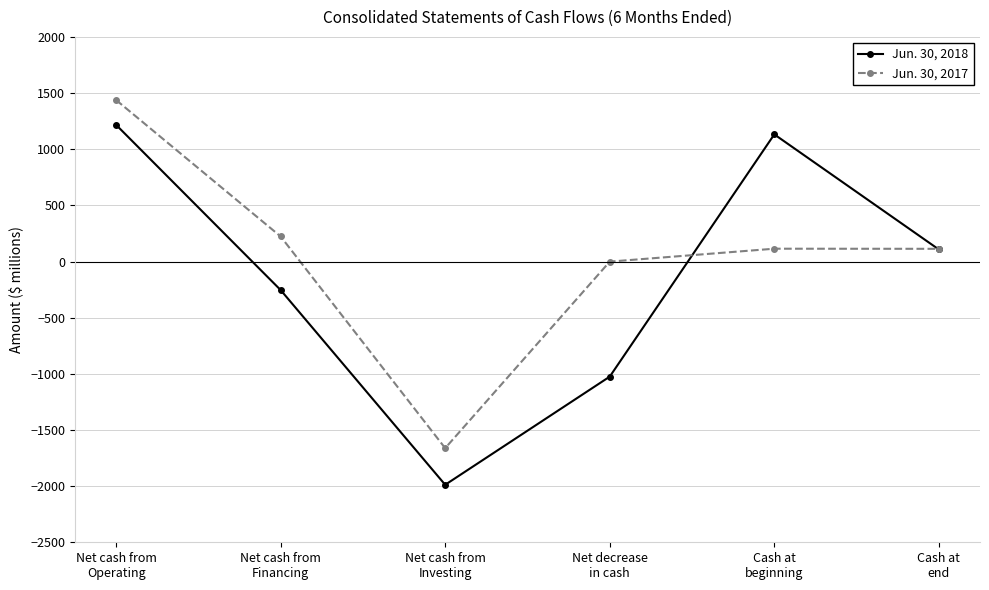

True or false: Jun. 30, 2018 has more than 0 interior local peaks.

True